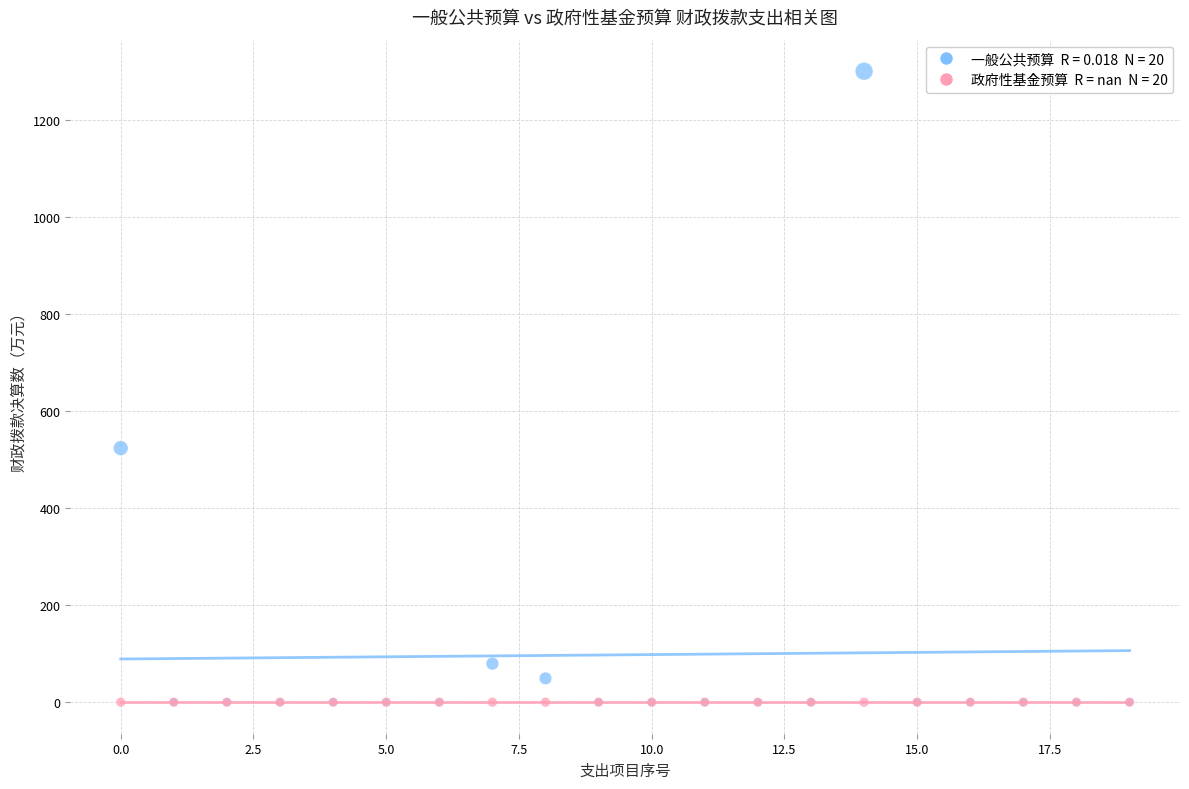

Across all series, what Y value is closest to 650?

523.4